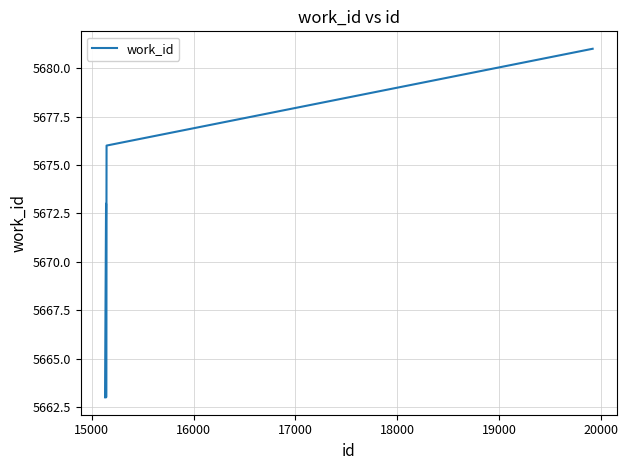

What is the difference between the maximum and minimum values?

18